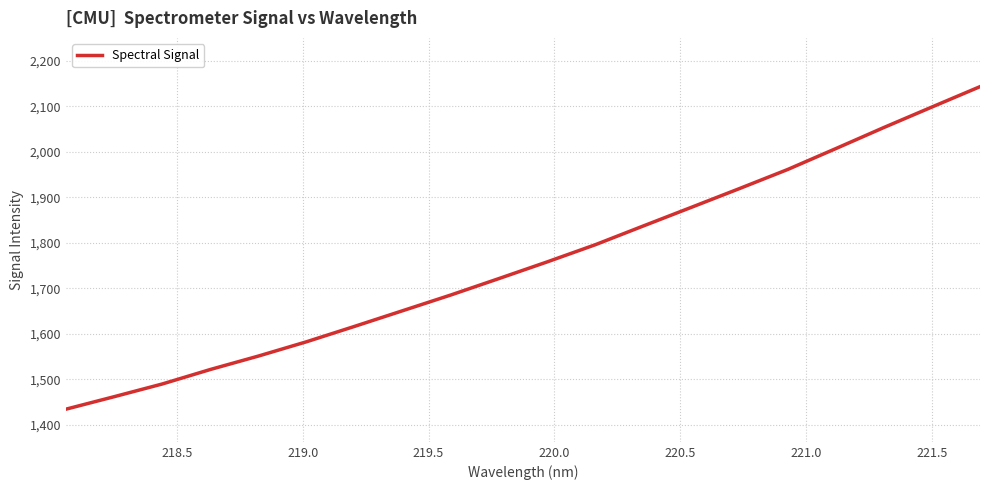

What is the maximum value shown in the chart?

2143.2